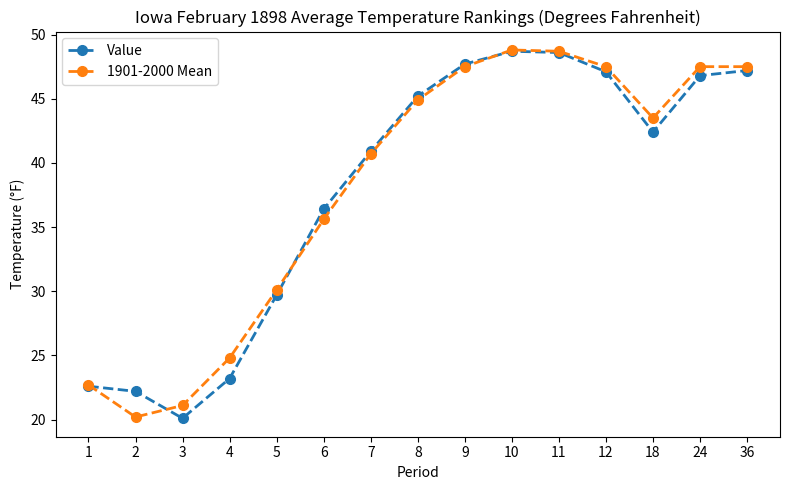

Is it true that 1901-2000 Mean equals 62.2 at 12?

False